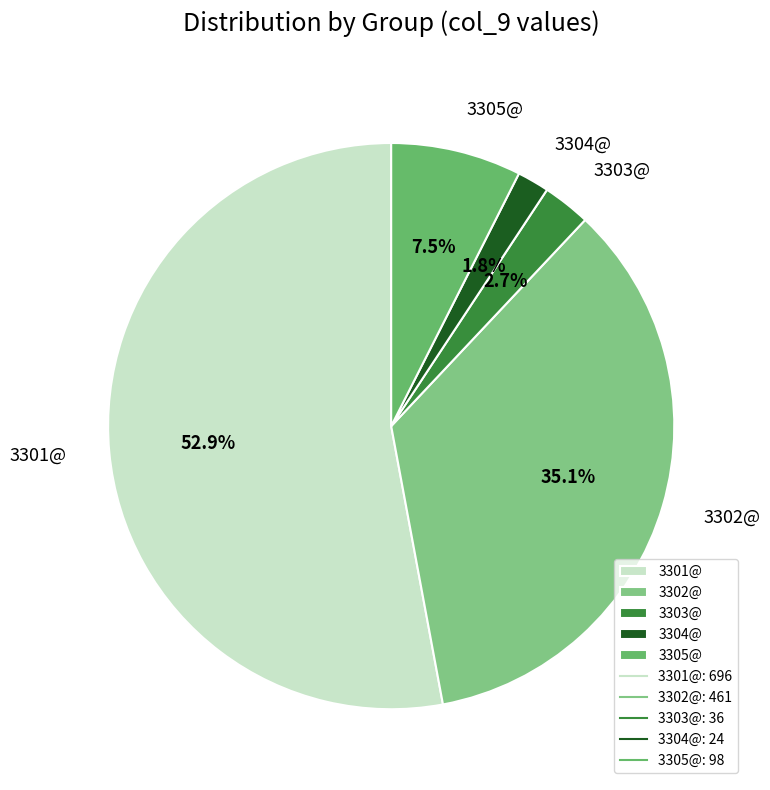

The 3301@ slice represents 39% of the pie. True or false?

False